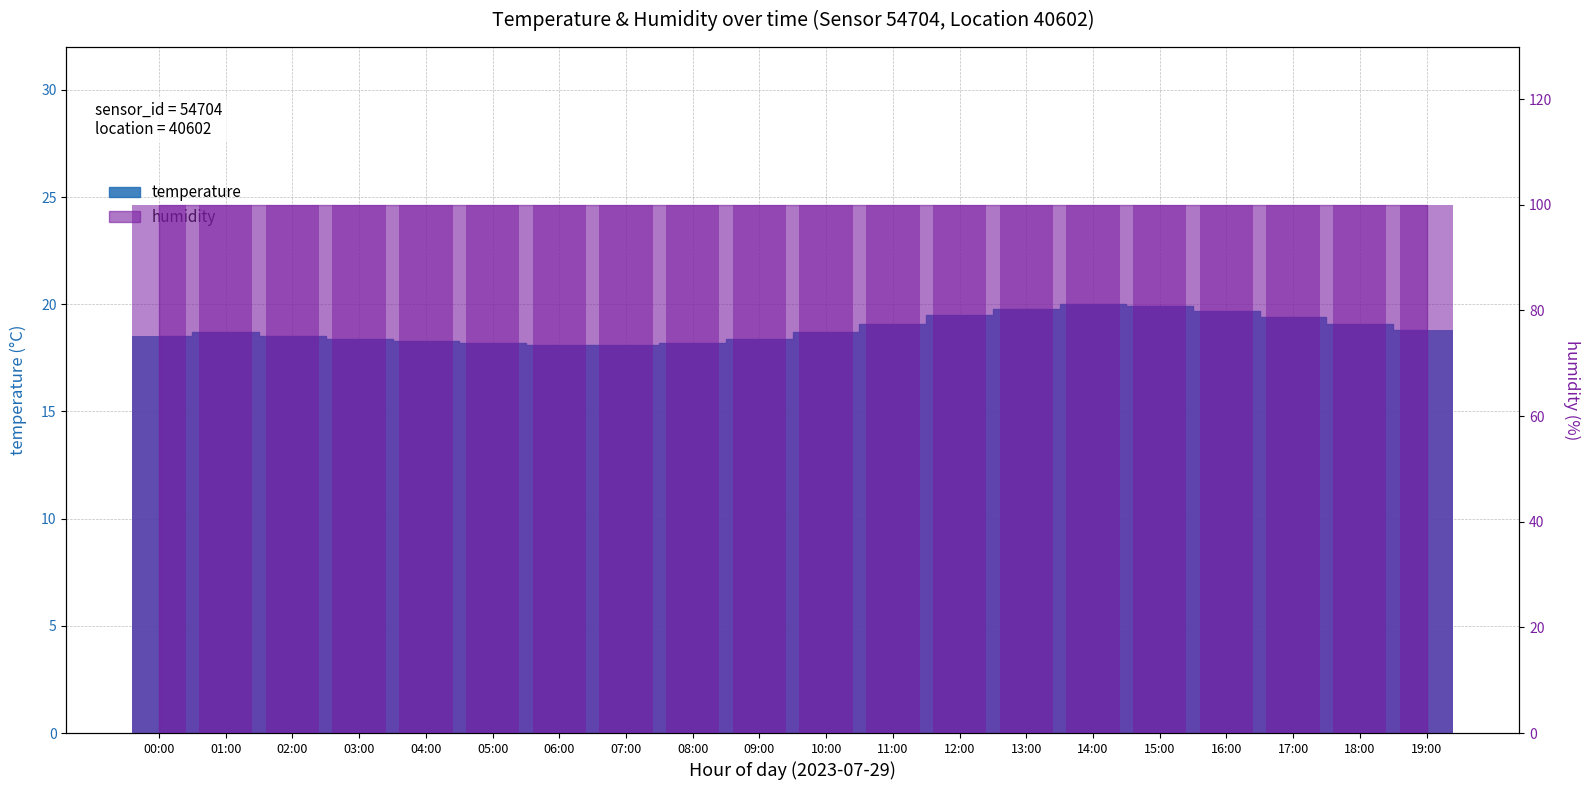

What is the average value?

18.9